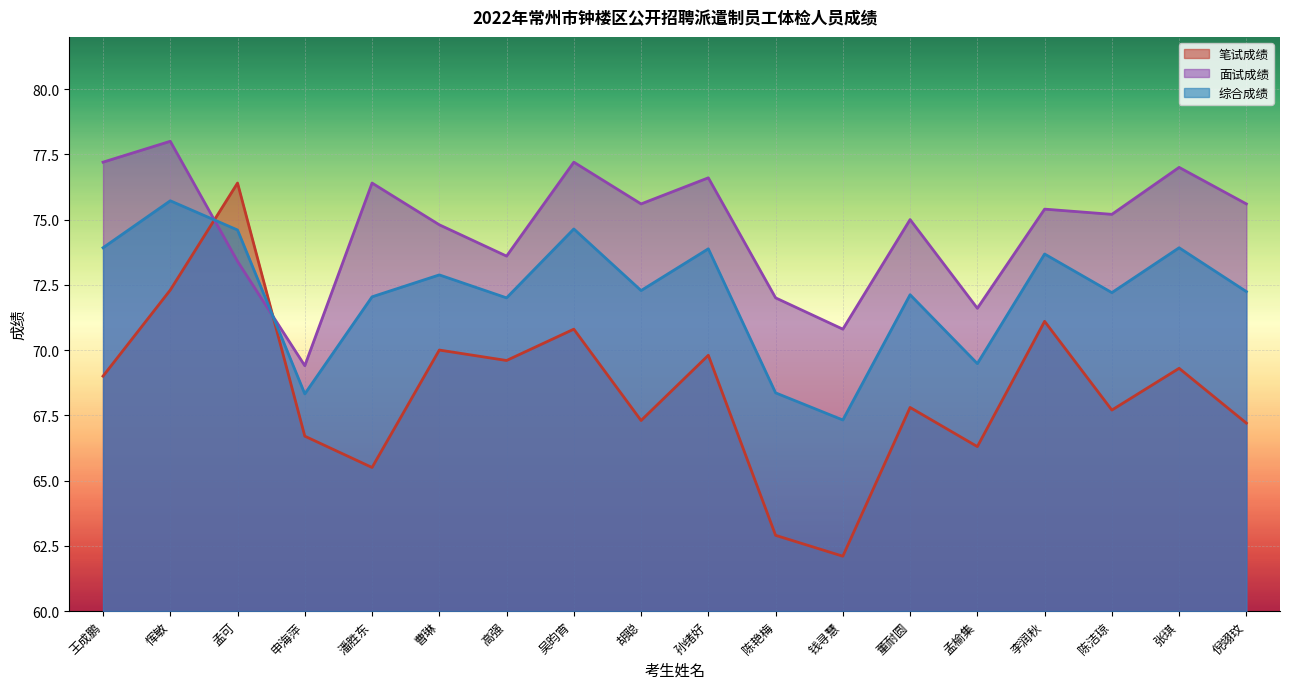

The value of 笔试成绩 at 王成鹏 is 105.8. True or false?

False